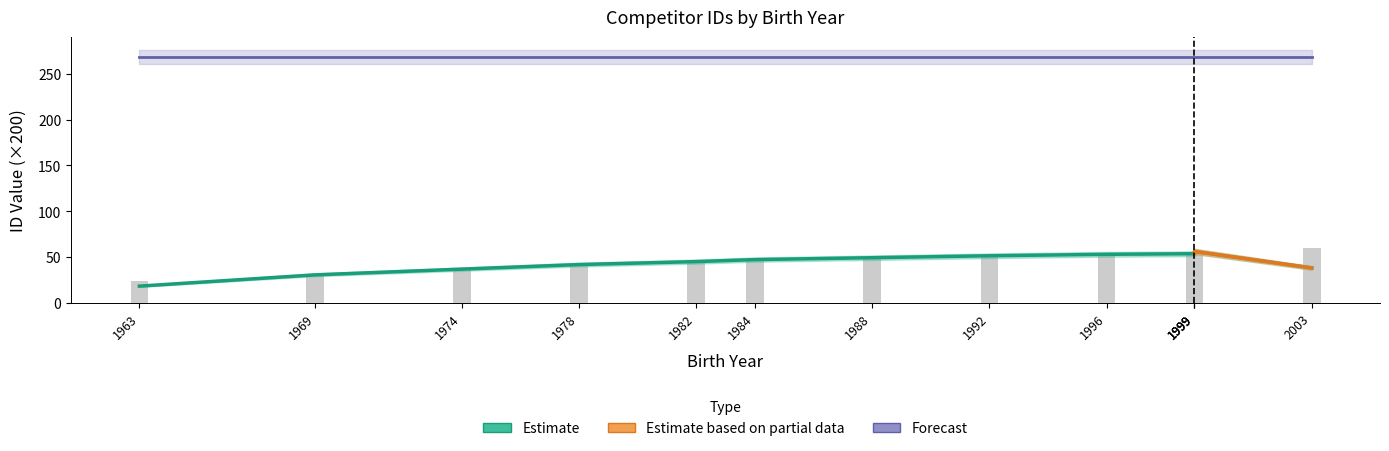

What is the average value?

46.4